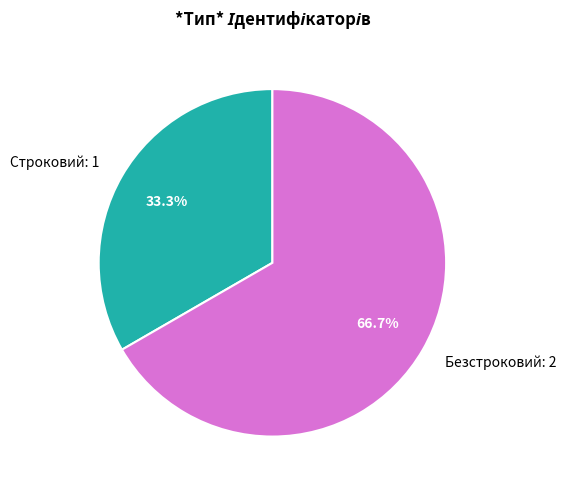

Does Строковий account for over 50% of the chart?

No